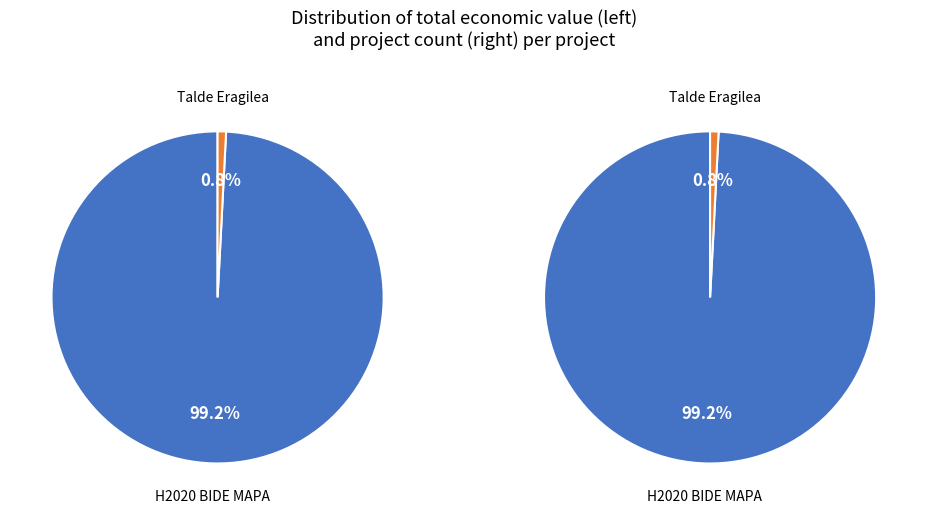

Is there a majority slice in this chart?

Yes